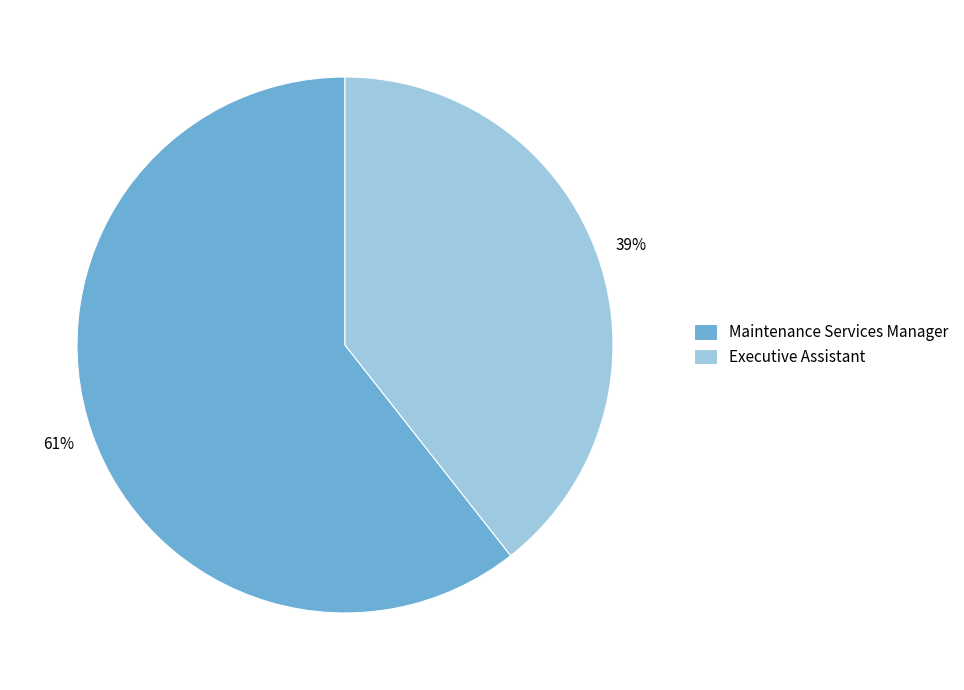

Does any single category account for the majority?

Yes